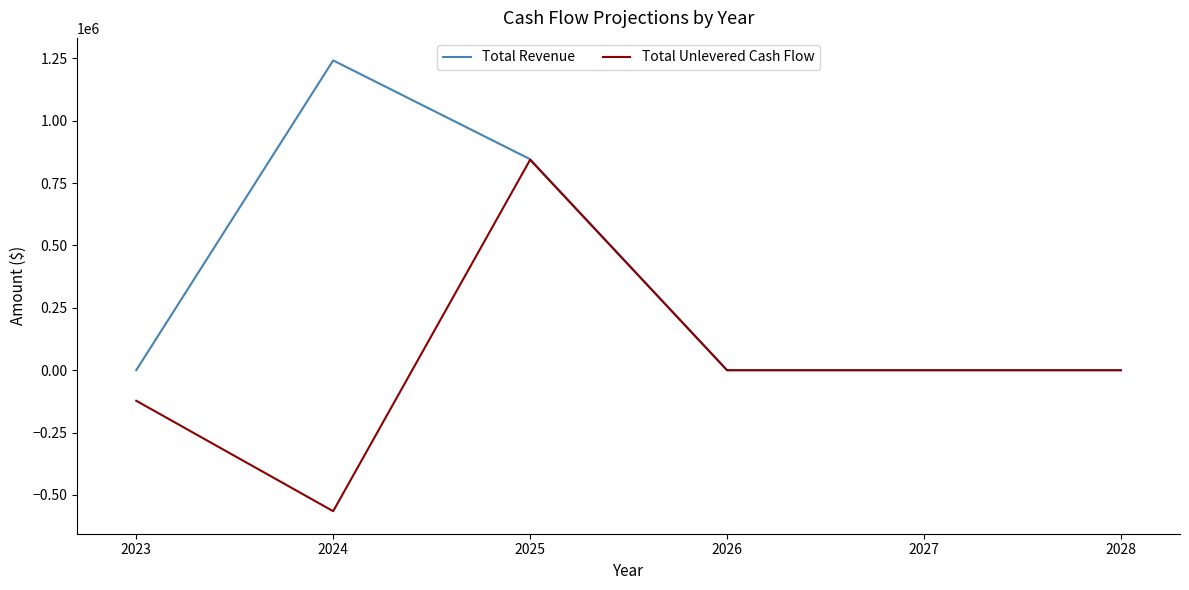

At which category does the chart reach its minimum across all series?

2024